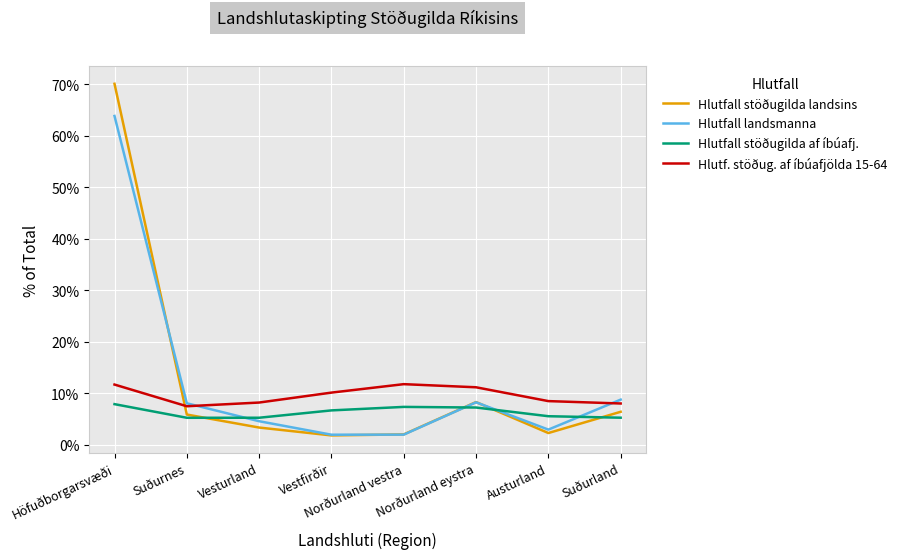

How many interior local peaks does the Hlutf. stöðug. af íbúafjölda 15-64 series have?

1